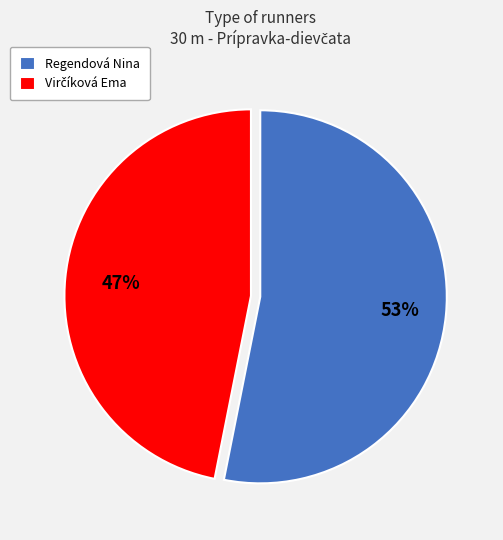

What percentage is the Regendová Nina slice, to the nearest percent?

53%